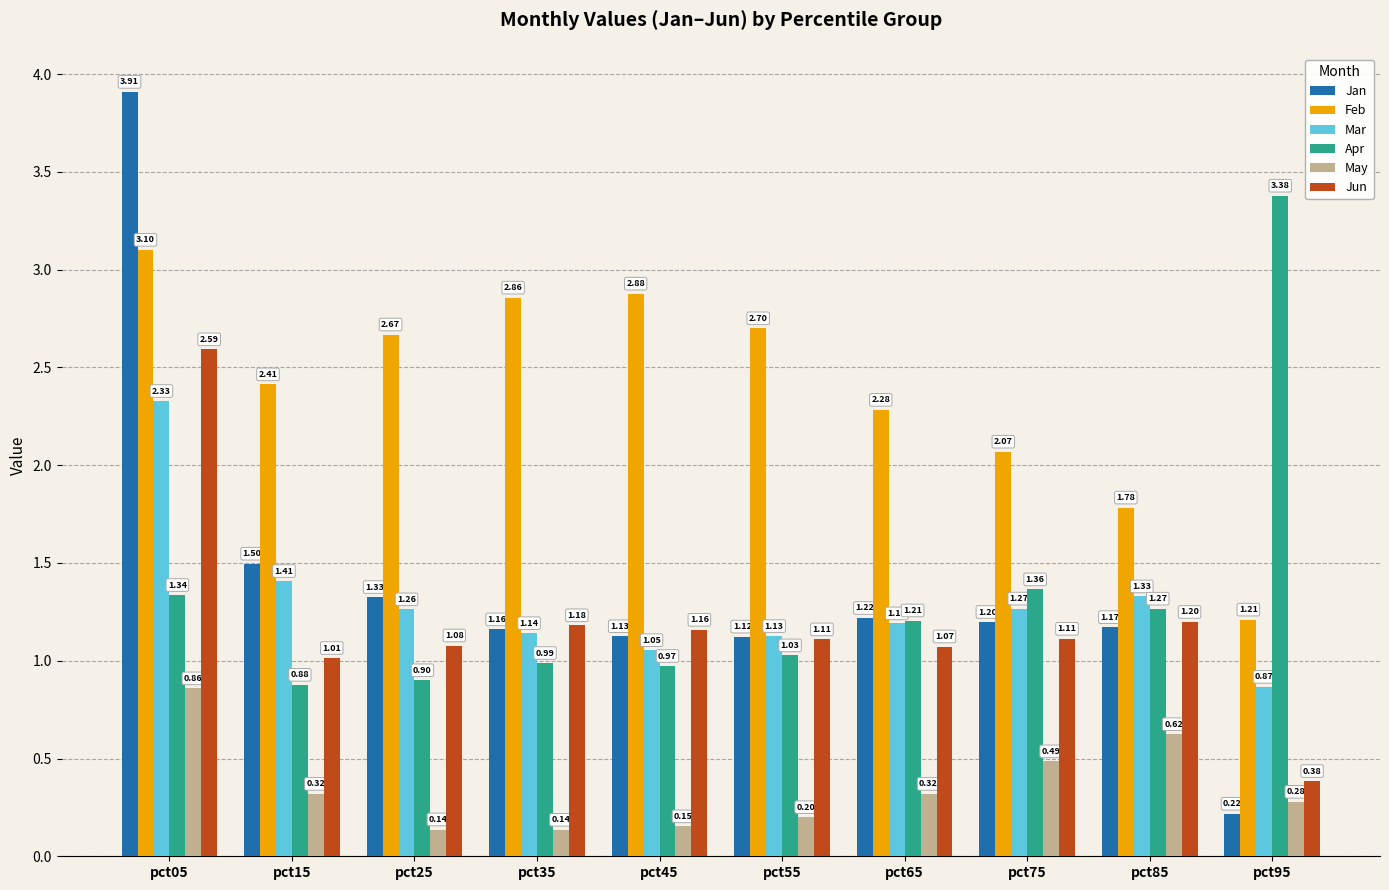

At which category is the sum across all series the highest?

pct05